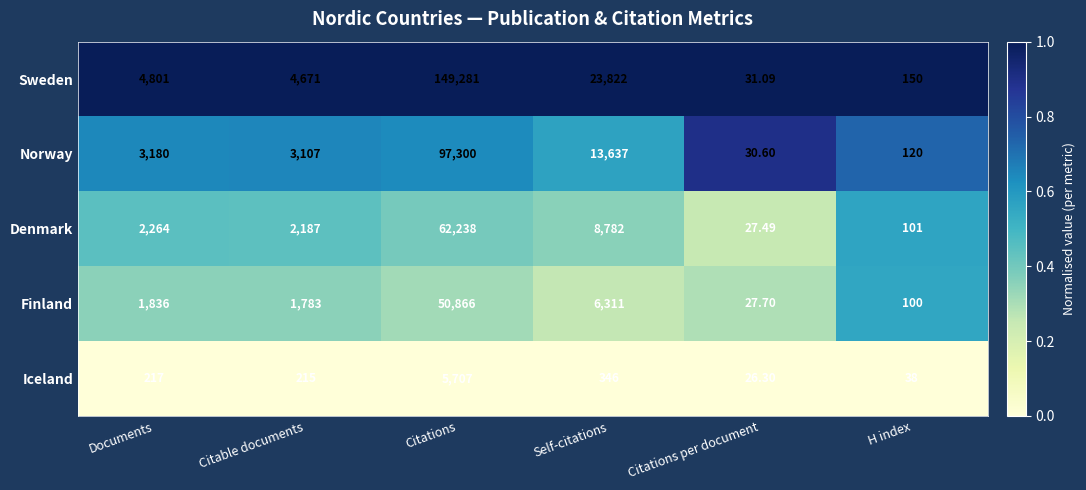

At which label is Finland closest to 25446?

Self-citations